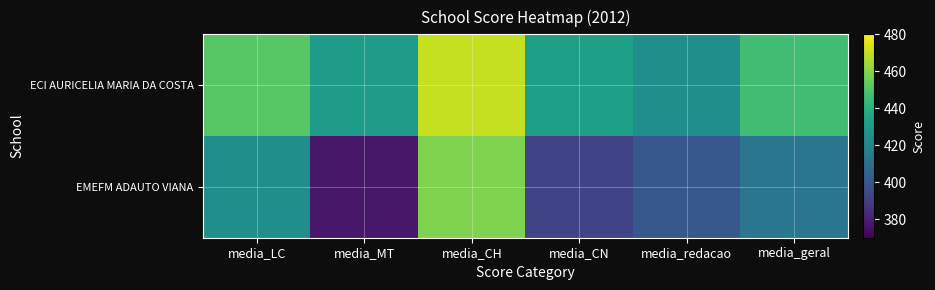

What is the spread (max minus min) of values at media_CN?

39.9